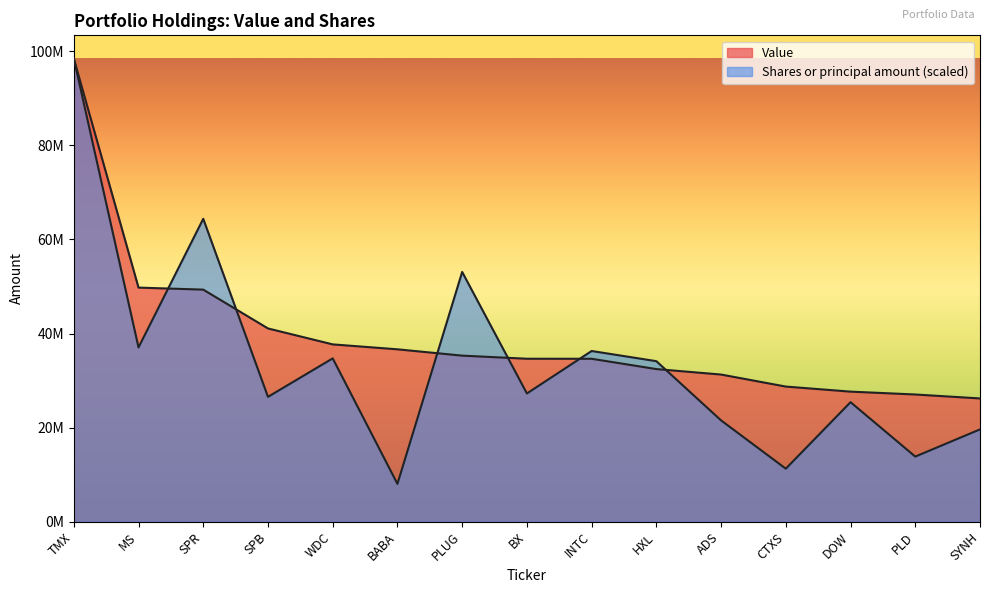

What is the label of the 3rd point from the right?

DOW